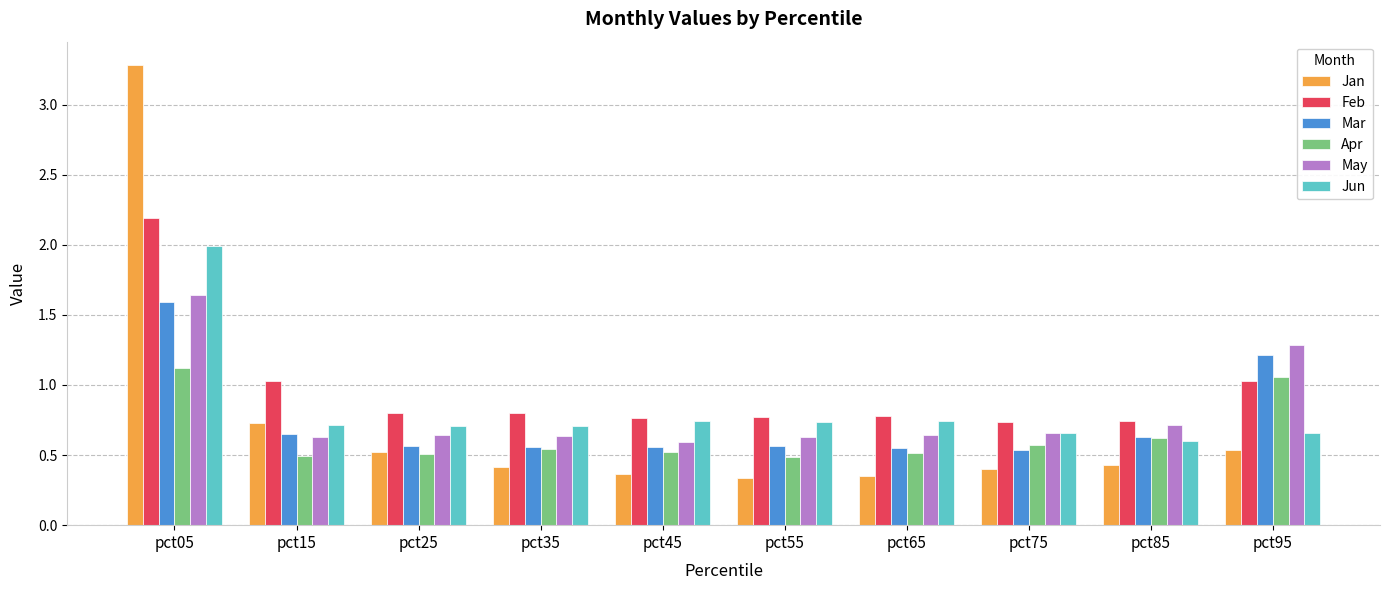

At which category is the sum across all series the highest?

pct05